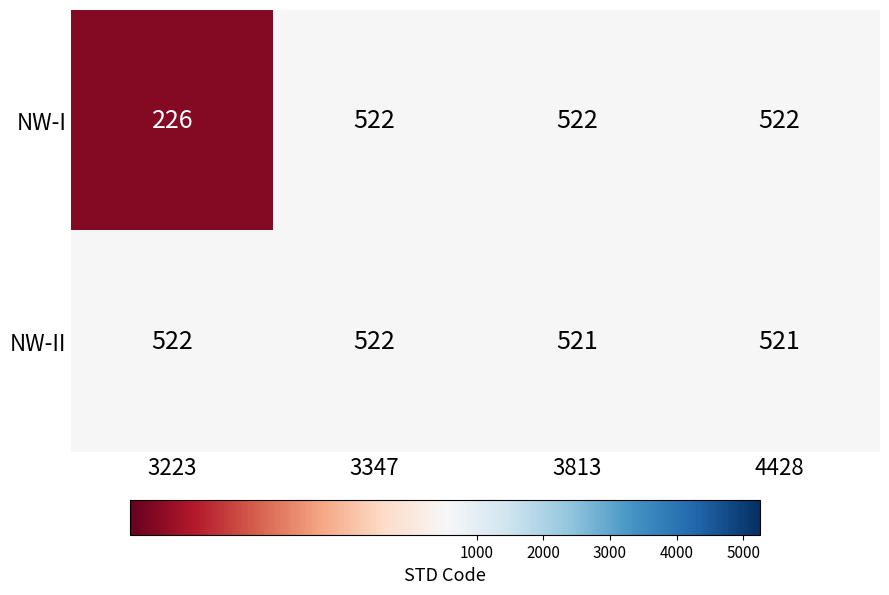

Is it true that NW-I equals 208 at 3347?

False